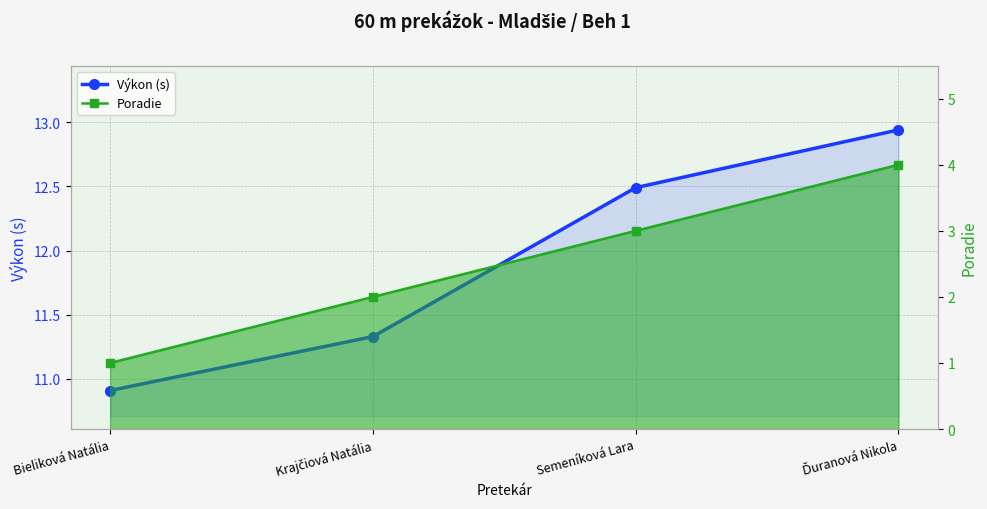

What is the minimum value for Výkon (s)?

10.9